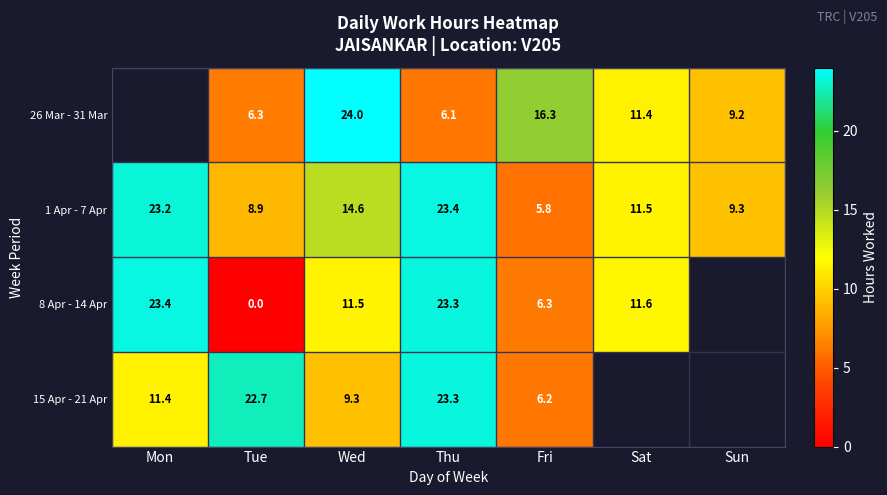

Where does the 1 Apr - 7 Apr series first go above 11?

Mon